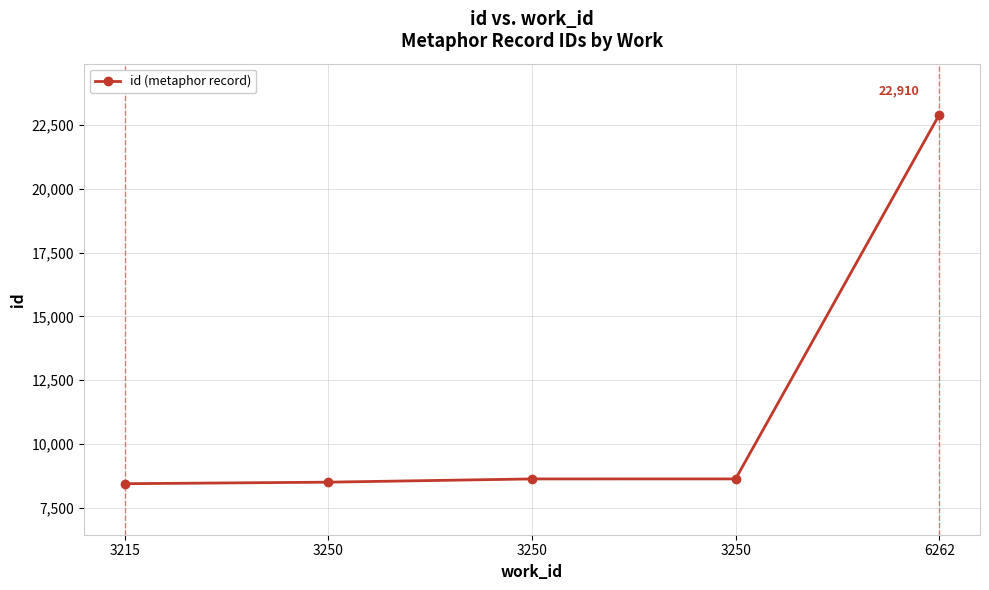

List the labels in order of value, smallest first.

3215, 3250, 3250, 3250, 6262